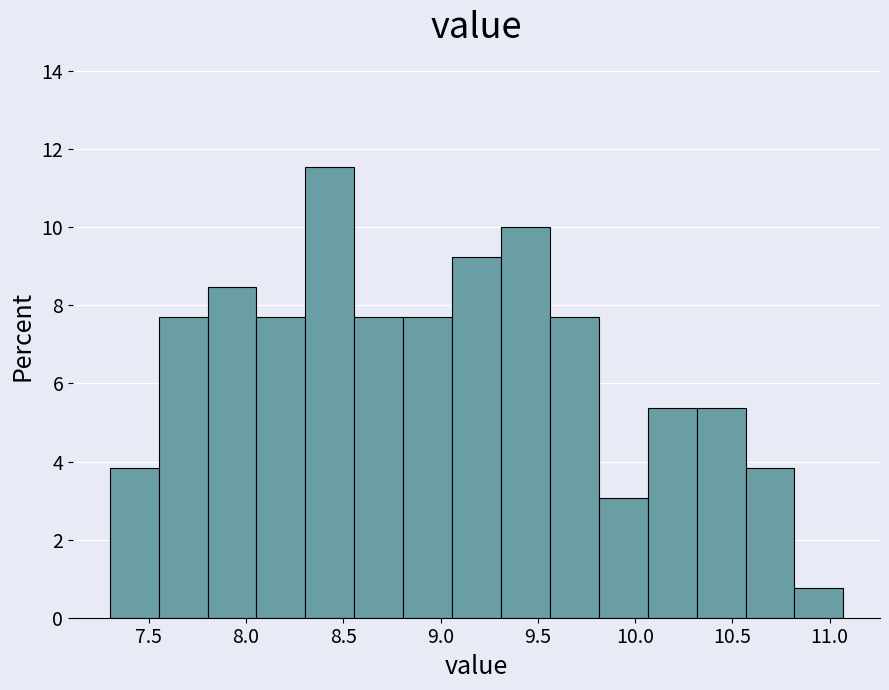

Reading left to right, list every bar in this chart as the range it spans on the x-axis followed by its height. Neither the bar edges nor the heights are printed on the chart, so give them approximately, as read against the axes.

7.30 to 7.55: 3.8
7.55 to 7.80: 7.6
7.80 to 8.05: 8.4
8.05 to 8.30: 7.6
8.30 to 8.55: 11.6
8.55 to 8.80: 7.6
8.80 to 9.05: 7.6
9.05 to 9.30: 9.2
9.30 to 9.55: 10.0
9.55 to 9.80: 7.6
9.80 to 10.05: 3.0
10.05 to 10.30: 5.4
10.30 to 10.55: 5.4
10.55 to 10.80: 3.8
10.80 to 11.05: 0.8